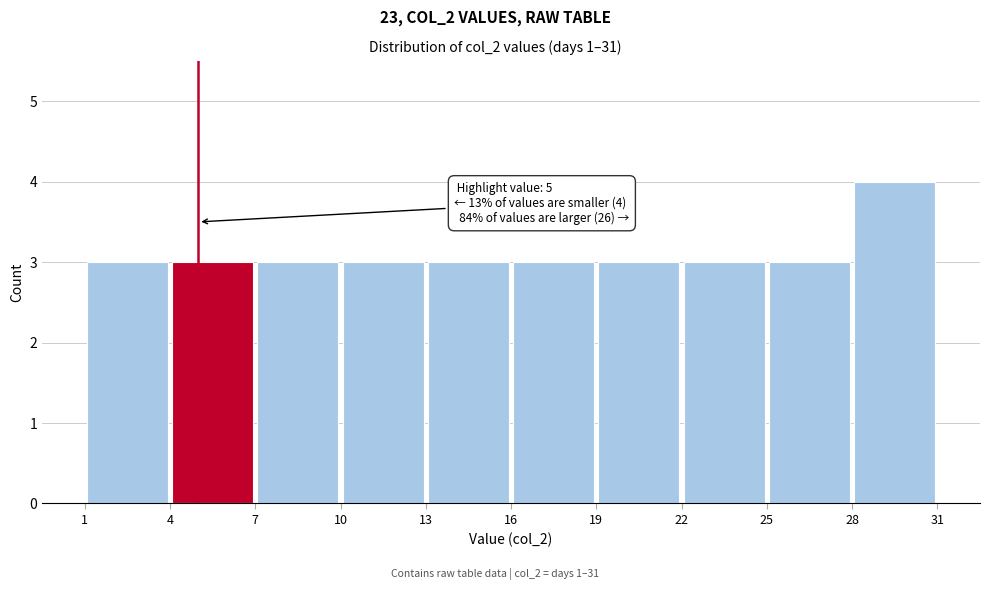

Over which range of the x-axis is the bar tallest?

28 to 31